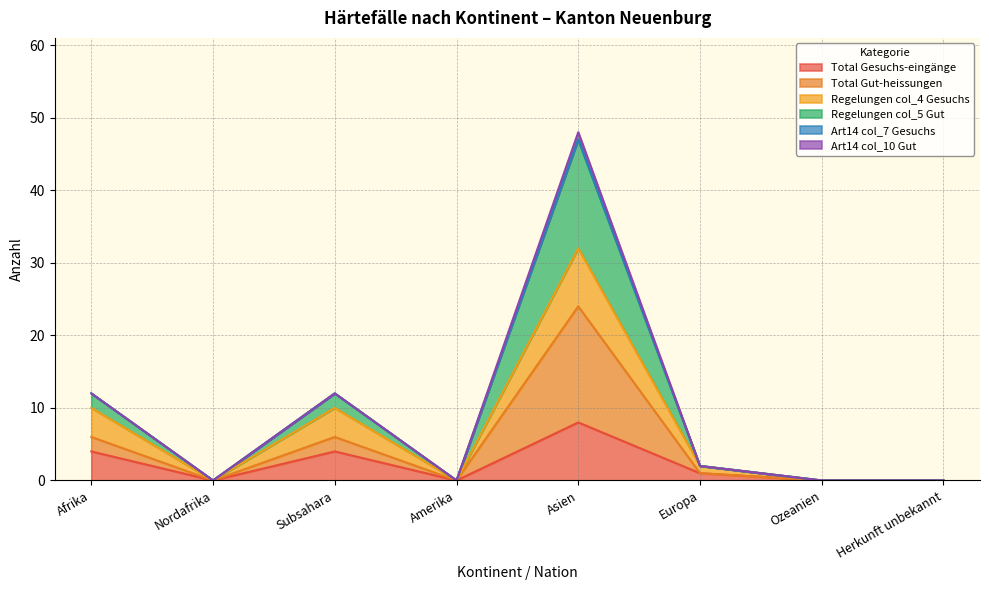

How many interior local peaks does the Regelungen col_5 Gut series have?

2